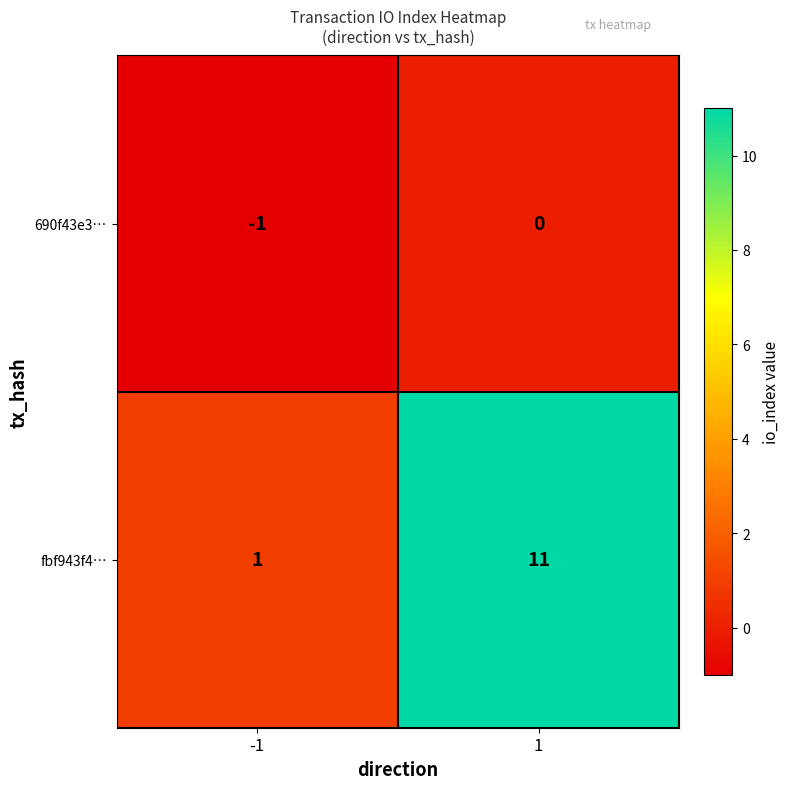

What is the smallest value displayed?

-1